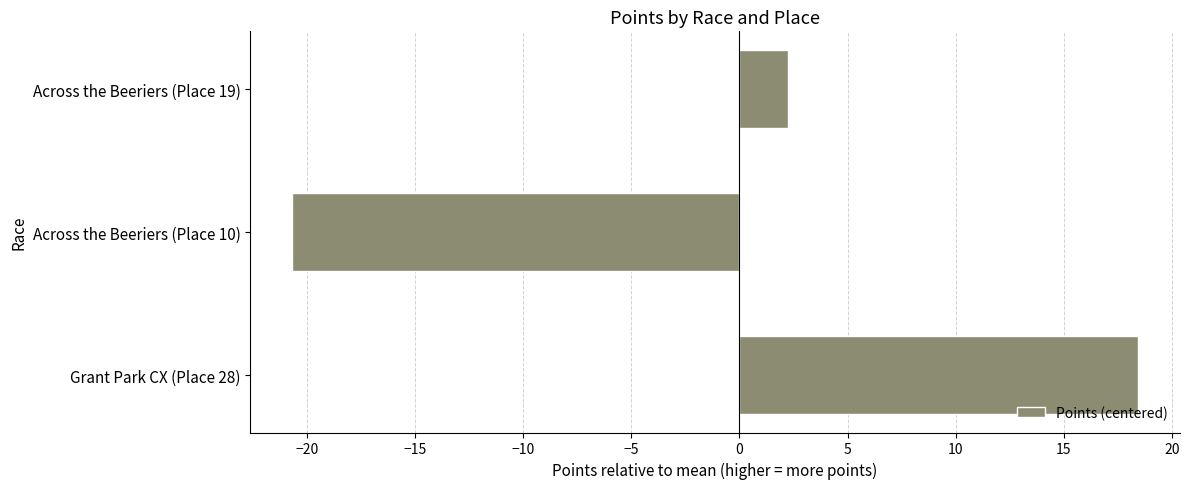

What is the difference between the maximum and minimum values?

39.1